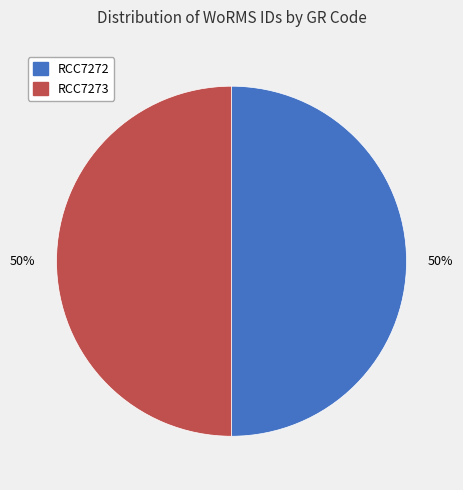

True or false: RCC7273 accounts for 38% of the total.

False